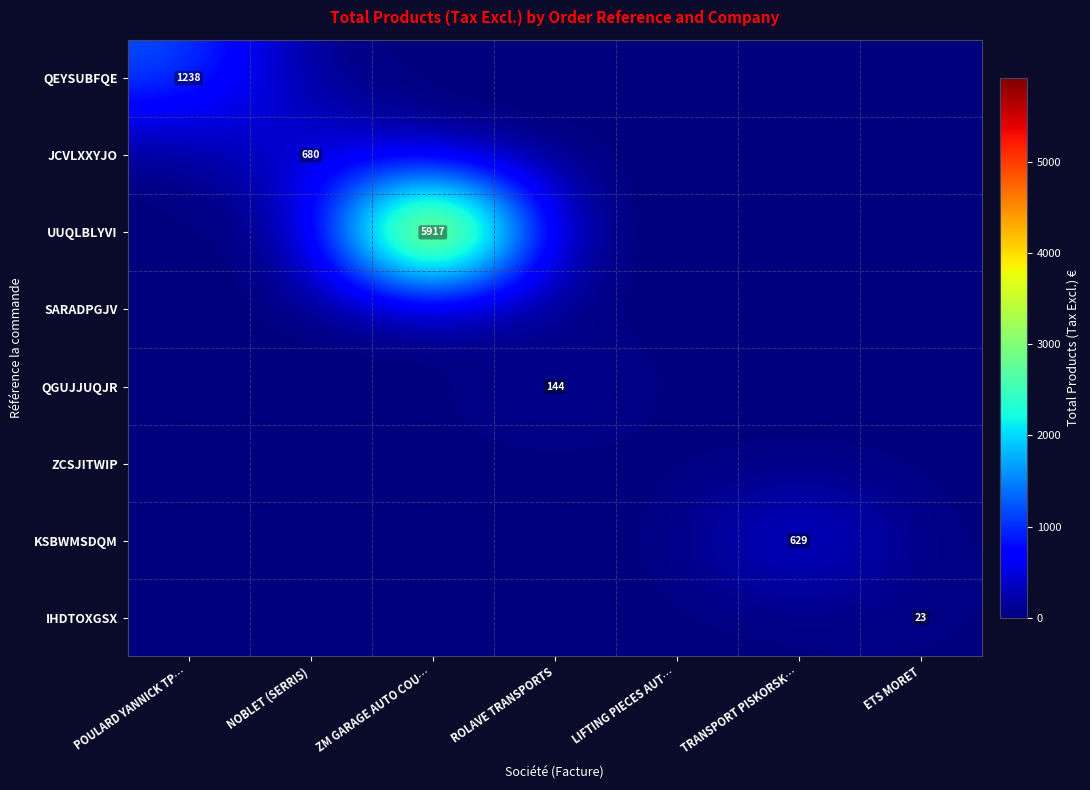

True or false: UUQLBLYVI has a value of 5917 at ZM GARAGE AUTO COU….

True